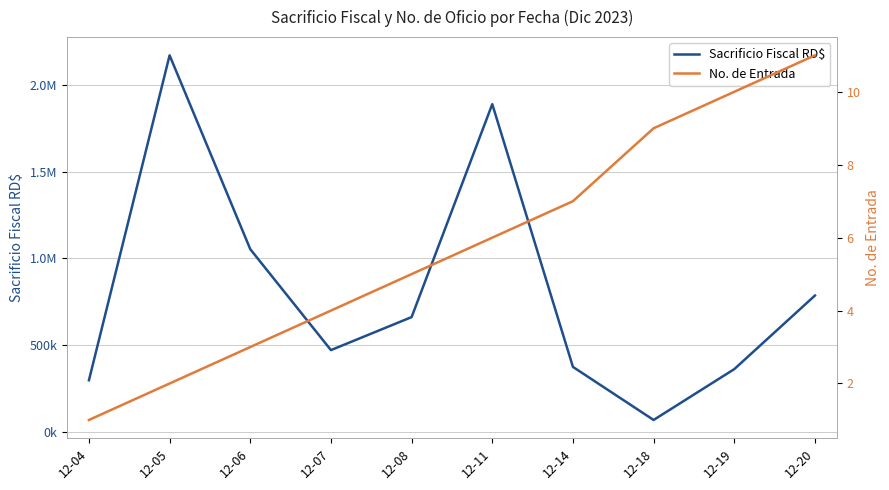

Which category has the lowest value in the Sacrificio Fiscal RD$ series?

12-18